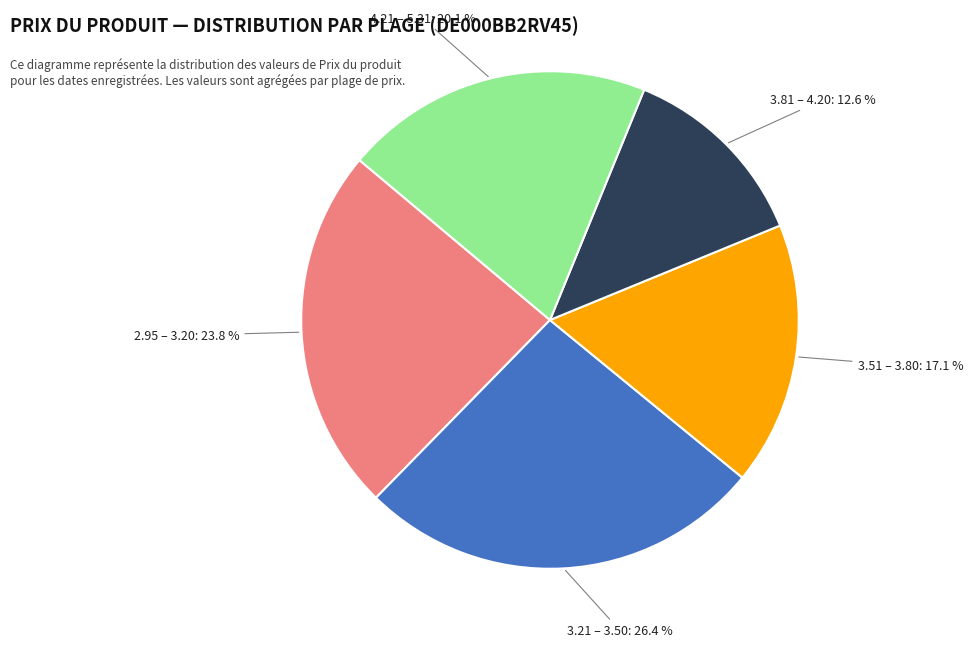

Is there any slice that represents more than half of the pie?

No